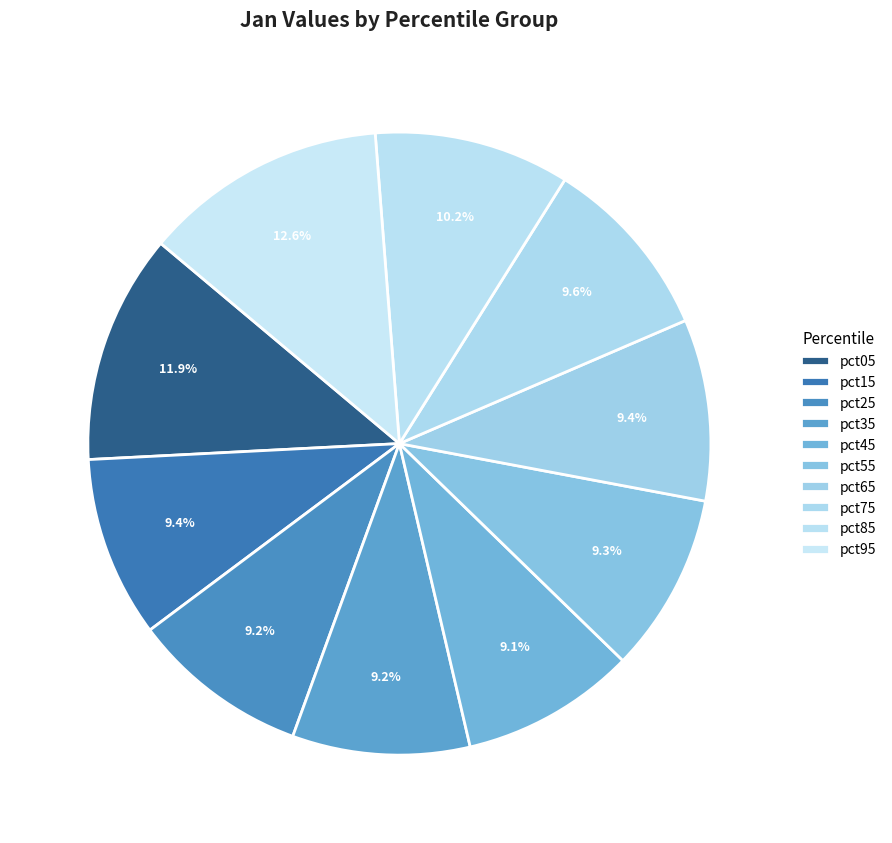

Which category has the smallest portion of the pie?

pct45